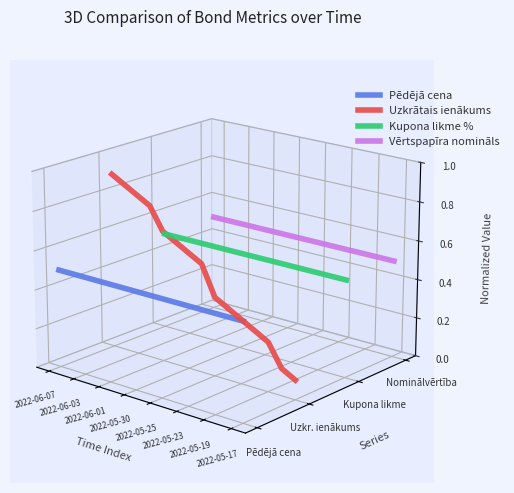

At which category is the sum across all series the highest?

2022-06-07